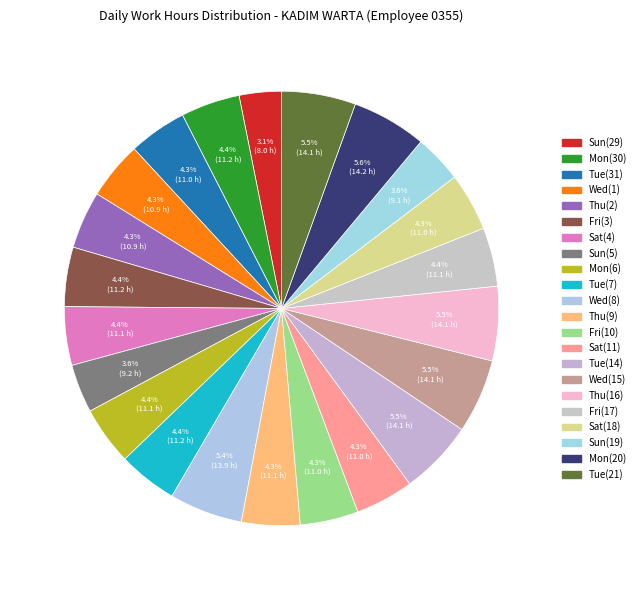

Is there a majority slice in this chart?

No